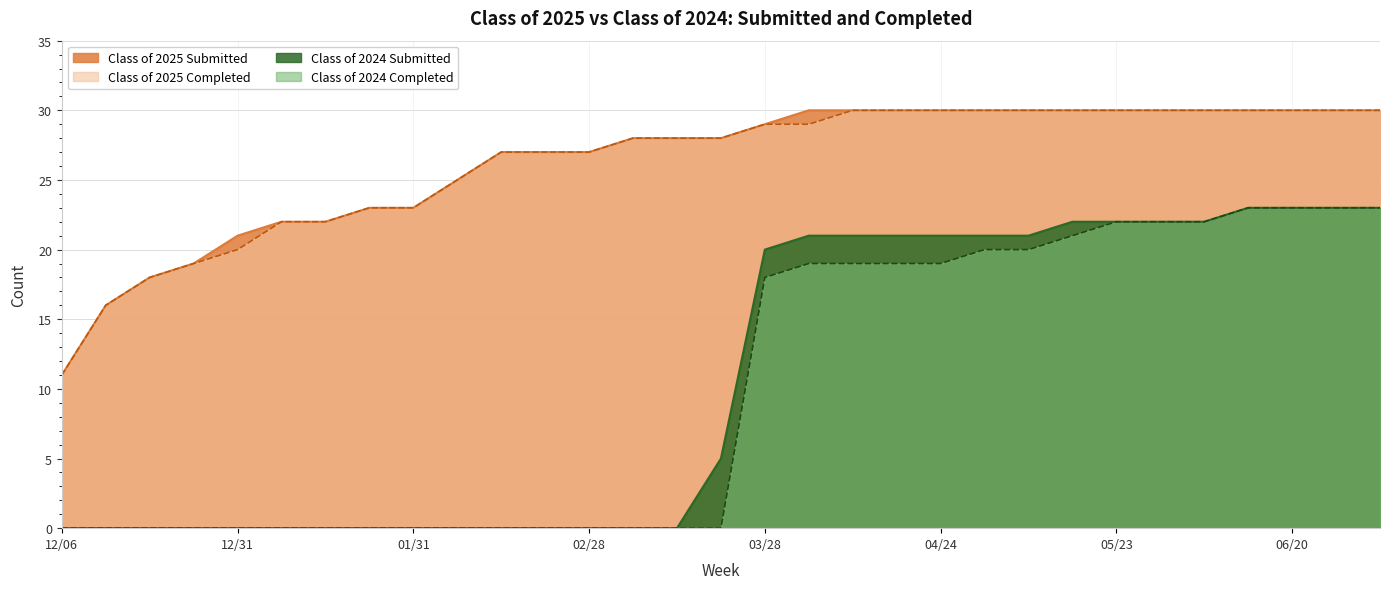

How many distinct data groups are displayed?

4